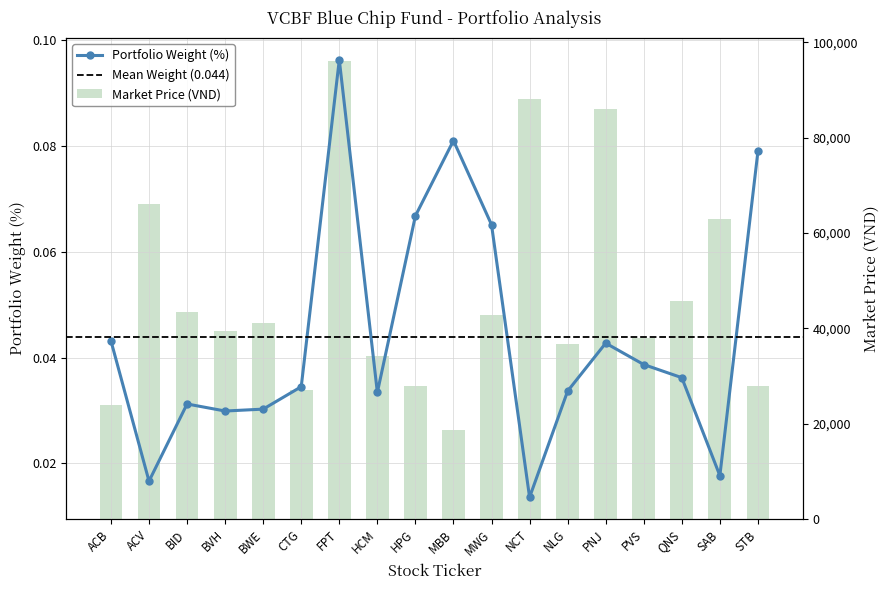

Which has a higher value, SAB or PVS?

SAB